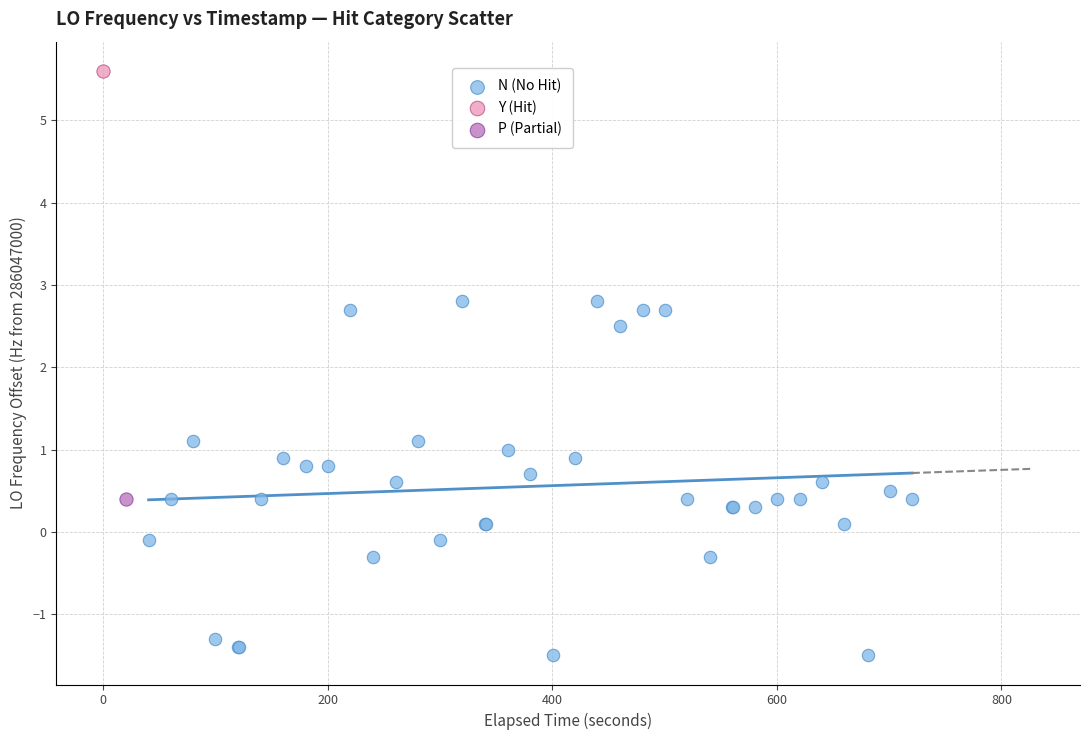

What are all the series names shown in the legend?

N (No Hit), Y (Hit), P (Partial)